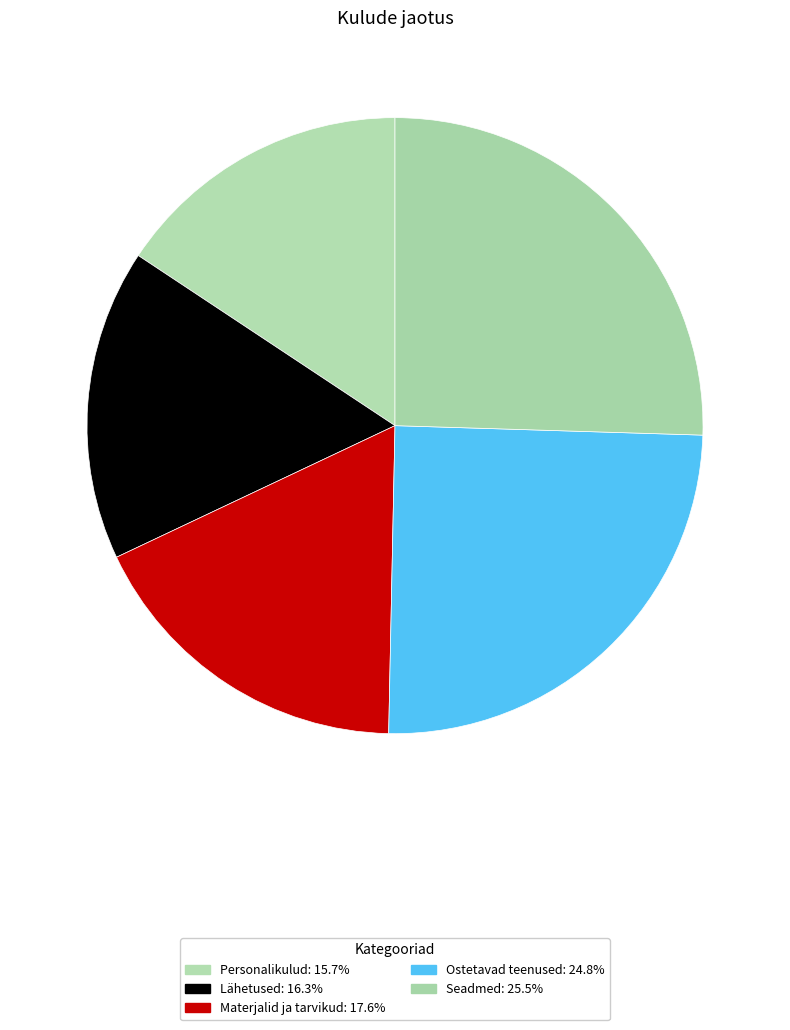

How many segments does this pie chart have?

5